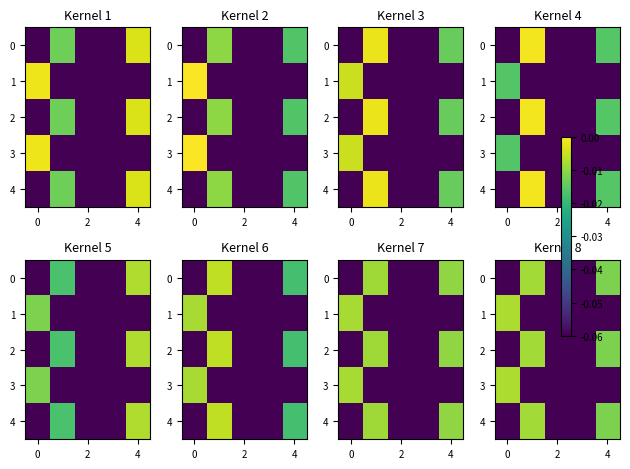

Count the number of categories in the chart.

5